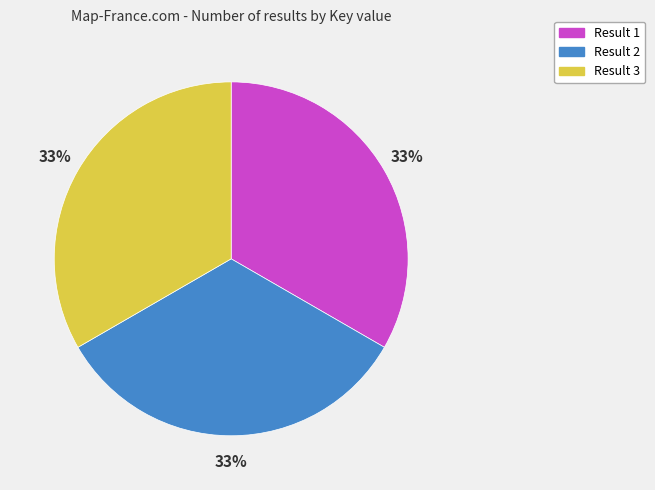

To the nearest percent, what is the combined percentage of Result 3 and Result 2?

67%